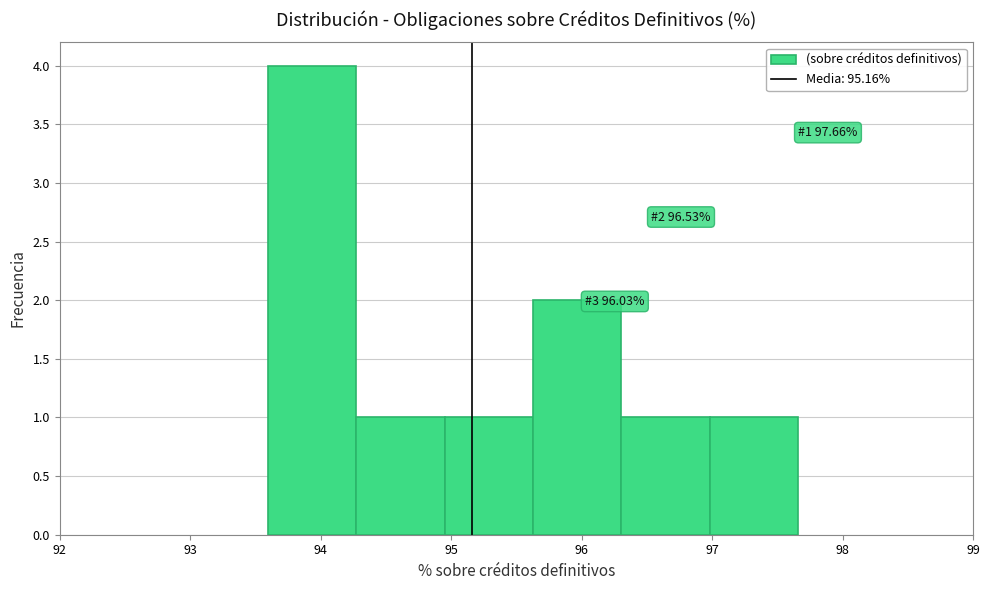

Over which range of the x-axis is the bar tallest?

93.6 to 94.3